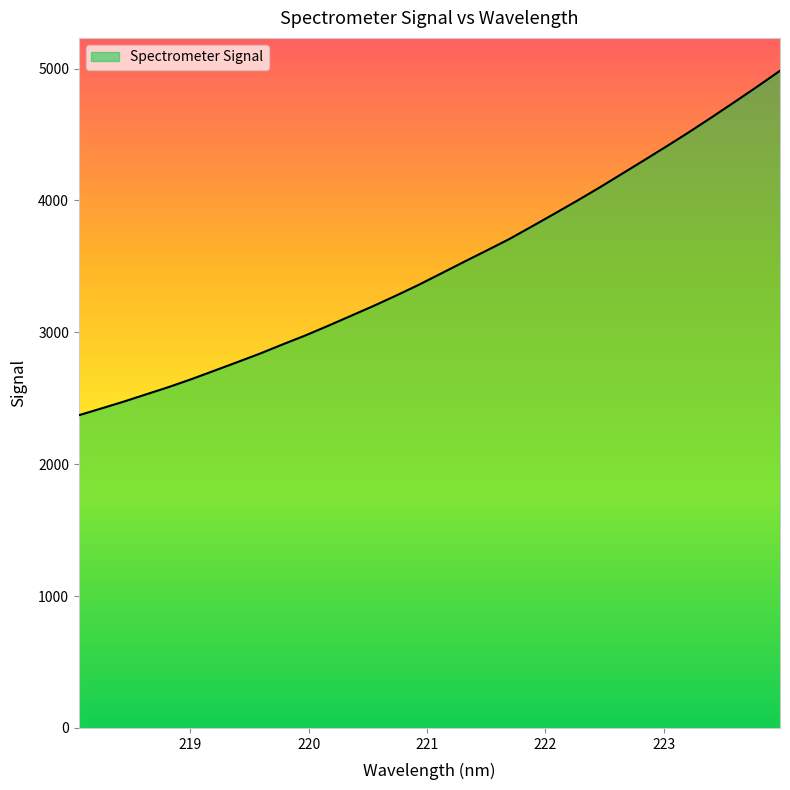

Reading left to right, transcribe all the data shown in this chart.

2371.4	2423.2	2475.6	2531.4	2586.8	2646.8	2710.2	2774.1	2838.9	2908.3	2976.0	3048.7	3123.6	3198.8	3277.5	3359.0	3445.7	3532.9	3618.7	3705.5	3801.1	3897.9	3996.0	4096.8	4201.7	4306.6	4412.9	4521.1	4633.6	4748.0	4864.4	4983.7